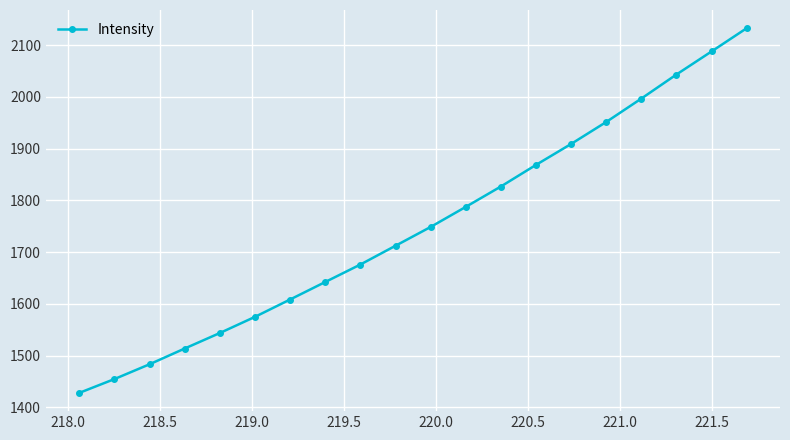

True or false: the data has more than 1 interior local peaks.

False